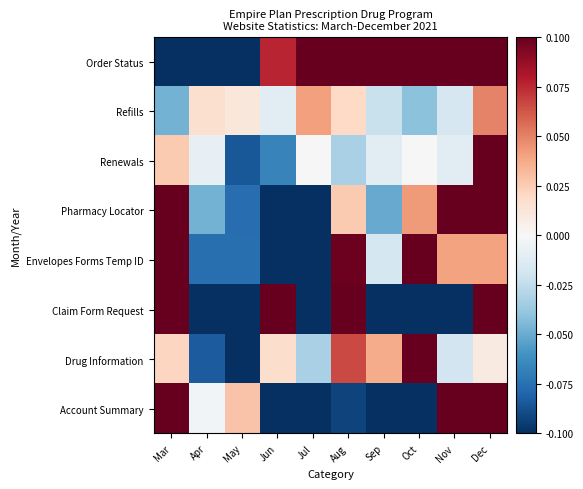

Rank the series by their maximum value, from highest to lowest.

Claim Form Request, Envelopes Forms Temp ID, Account Summary, Order Status, Renewals, Pharmacy Locator, Drug Information, Refills